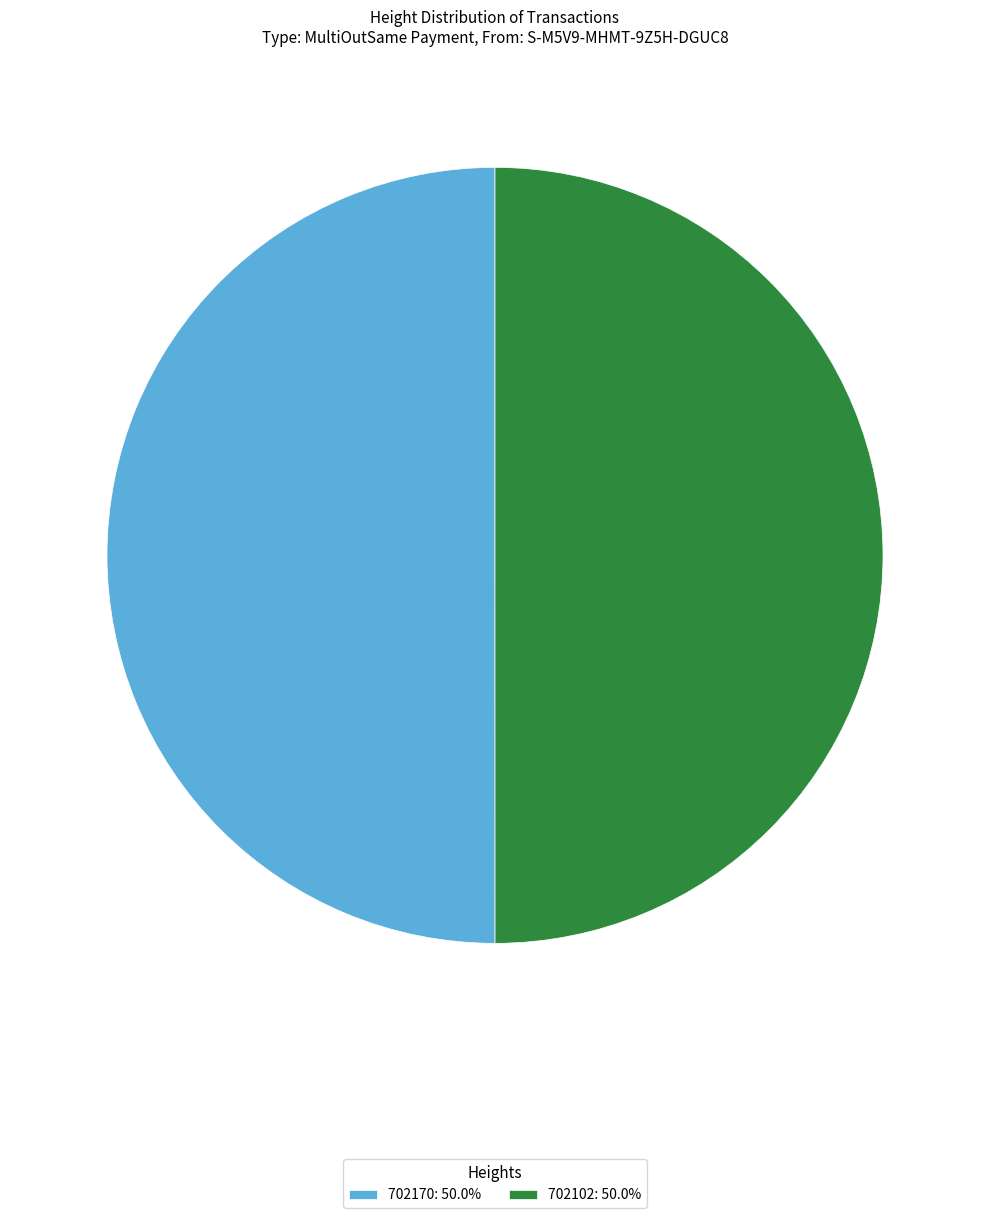

What is the ratio of the value at 702102: 50.0% to the value at 702170: 50.0%?

1.0